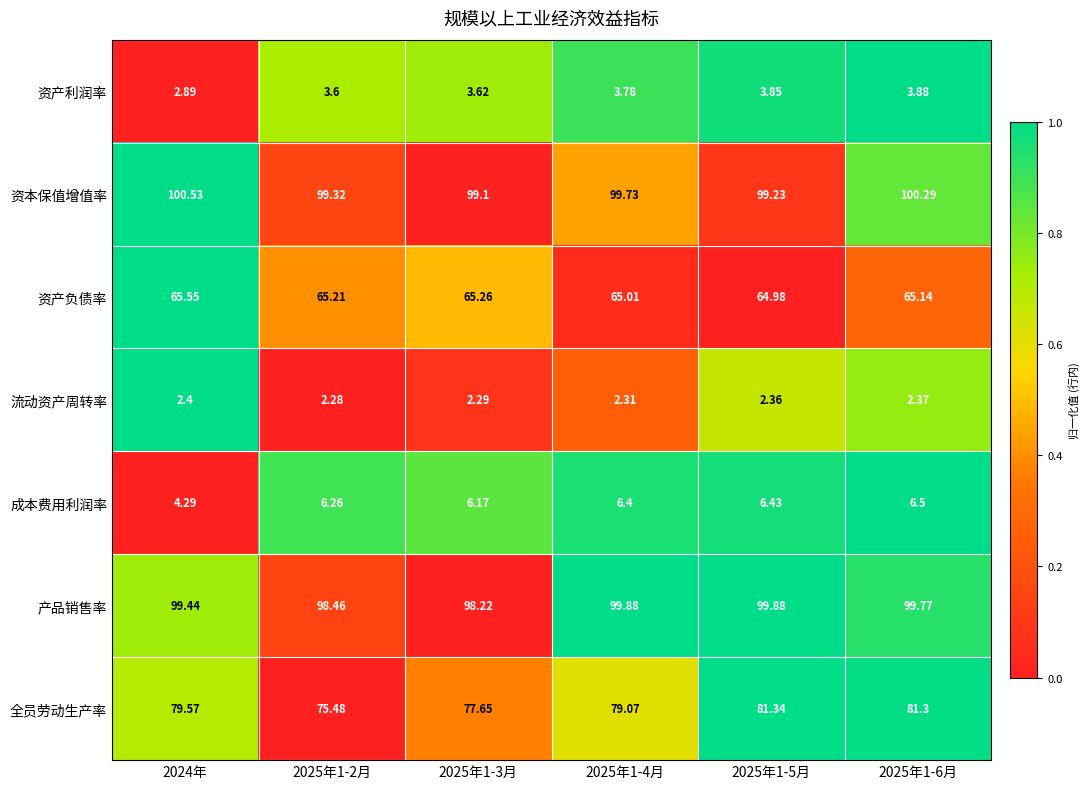

Which series has the largest range (max minus min)?

全员劳动生产率